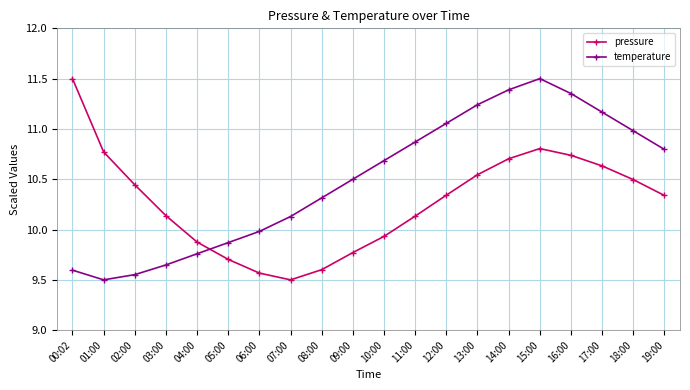

How many values in the pressure series exceed 10?

13